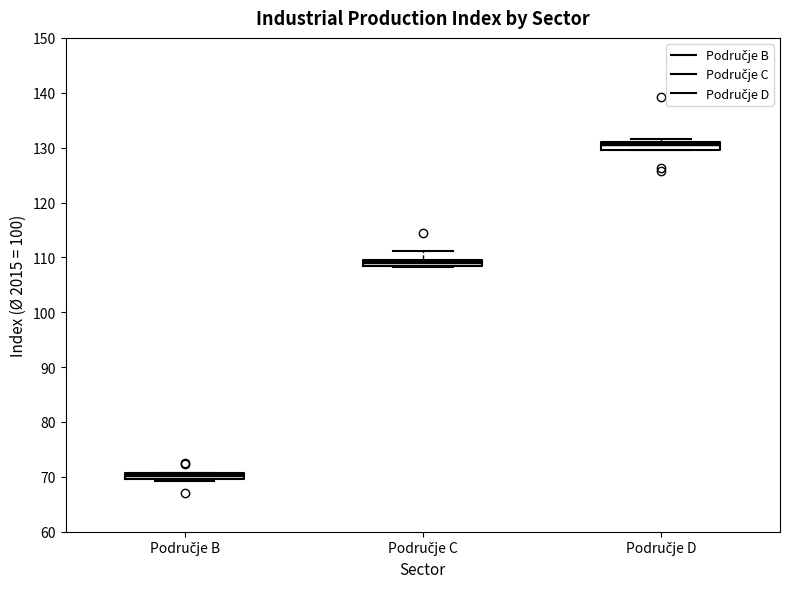

Where does the upper whisker of the box for Područje C end on the y-axis? The values are not printed on the chart, so give them approximately, as read against the axis.

111